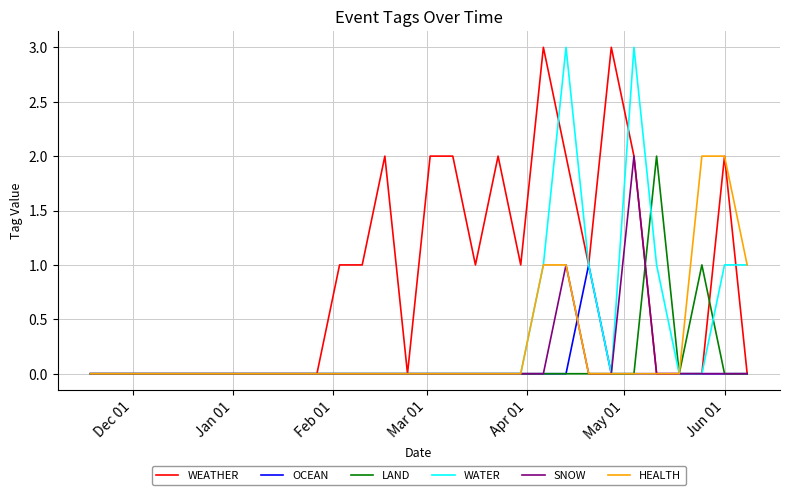

Which series has the largest total across all categories?

WEATHER